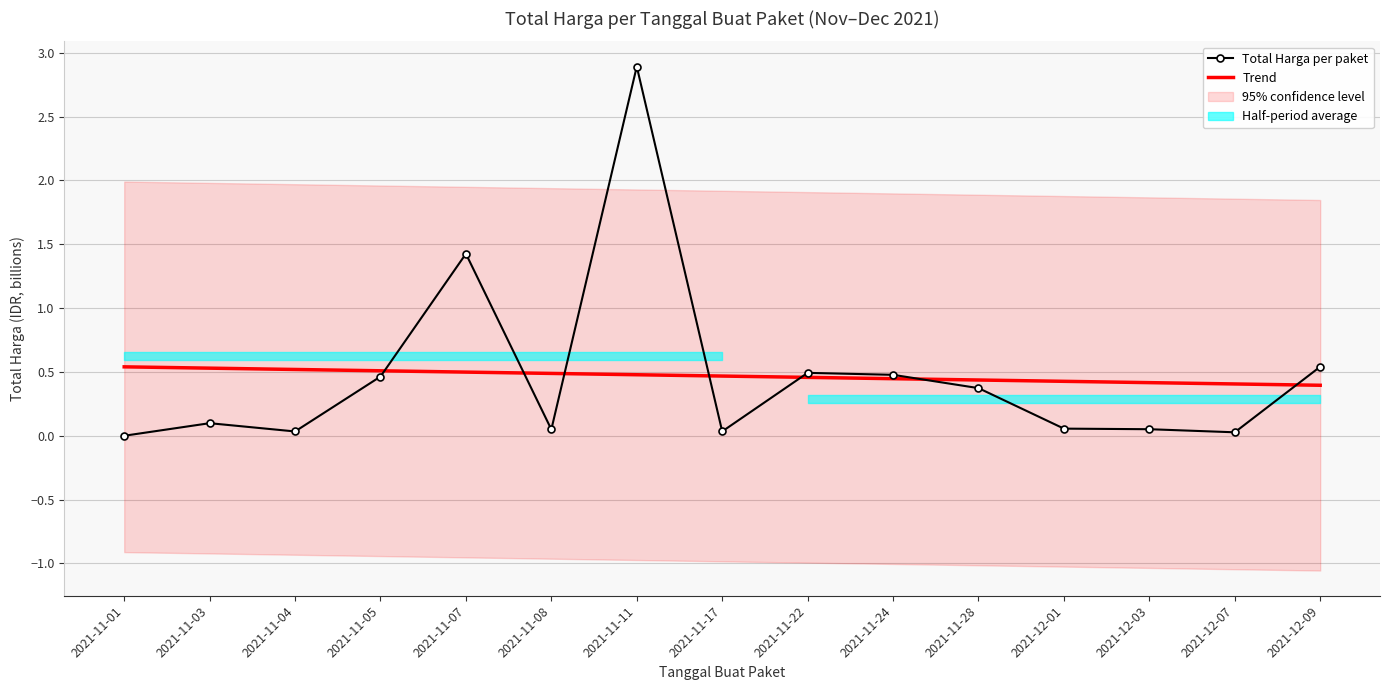

How many series are shown in this chart?

2